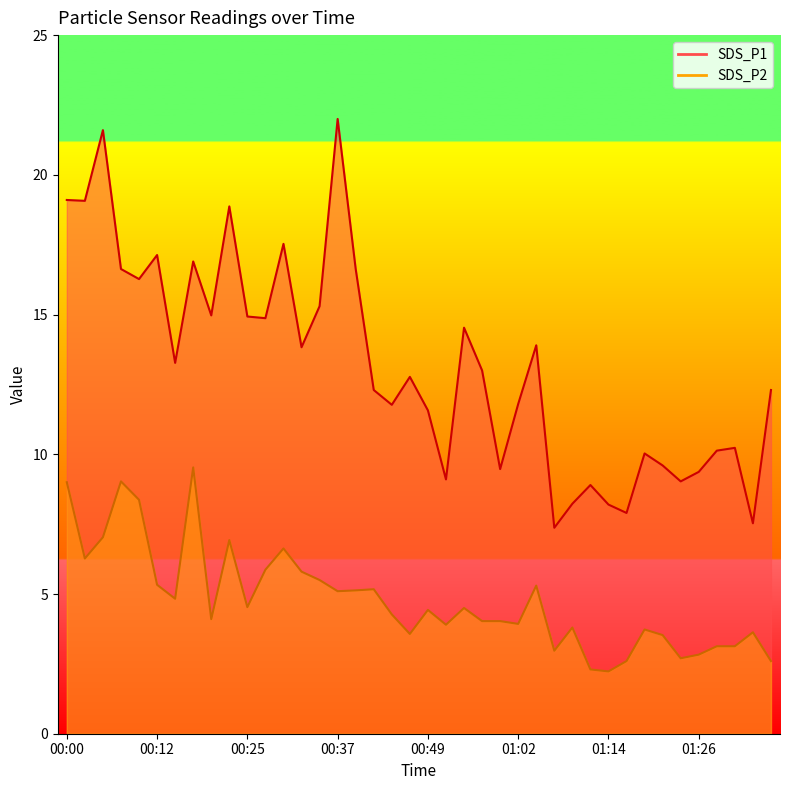

List the labels in order of SDS_P1 value, largest first.

00:37, 00:05, 00:00, 00:03, 00:22, 00:30, 00:12, 00:17, 00:07, 00:40, 00:10, 00:35, 00:20, 00:25, 00:27, 00:54, 01:04, 00:32, 00:15, 00:57, 00:47, 00:42, 01:36, 01:02, 00:44, 00:49, 01:31, 01:28, 01:19, 01:21, 00:59, 01:26, 00:52, 01:23, 01:11, 01:09, 01:14, 01:16, 01:33, 01:06